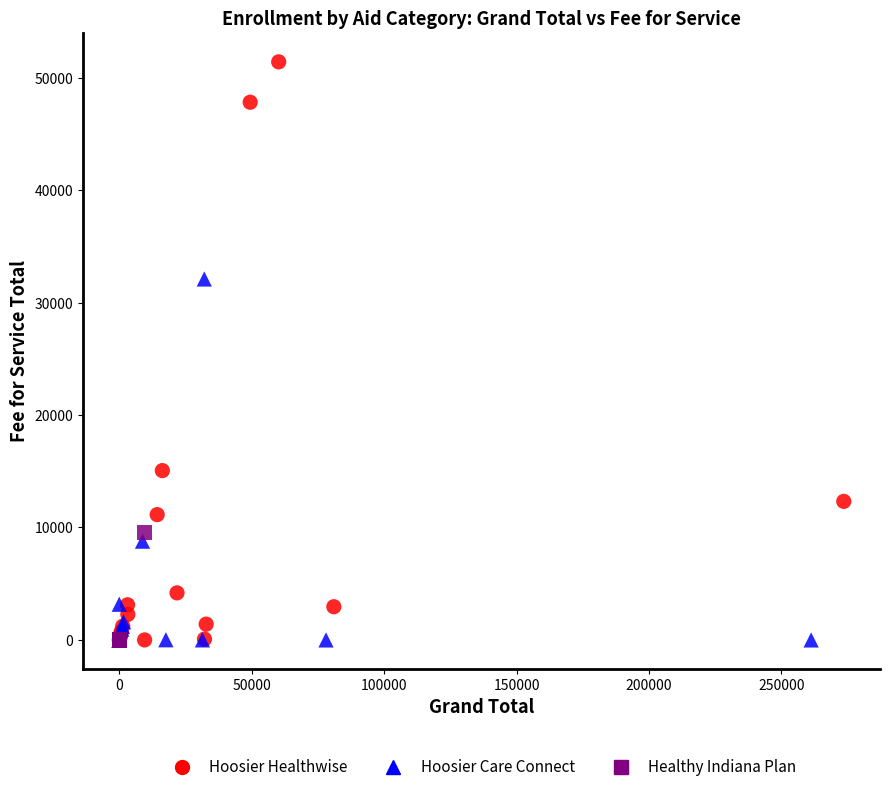

Which series has the widest spread of Y values?

Hoosier Healthwise